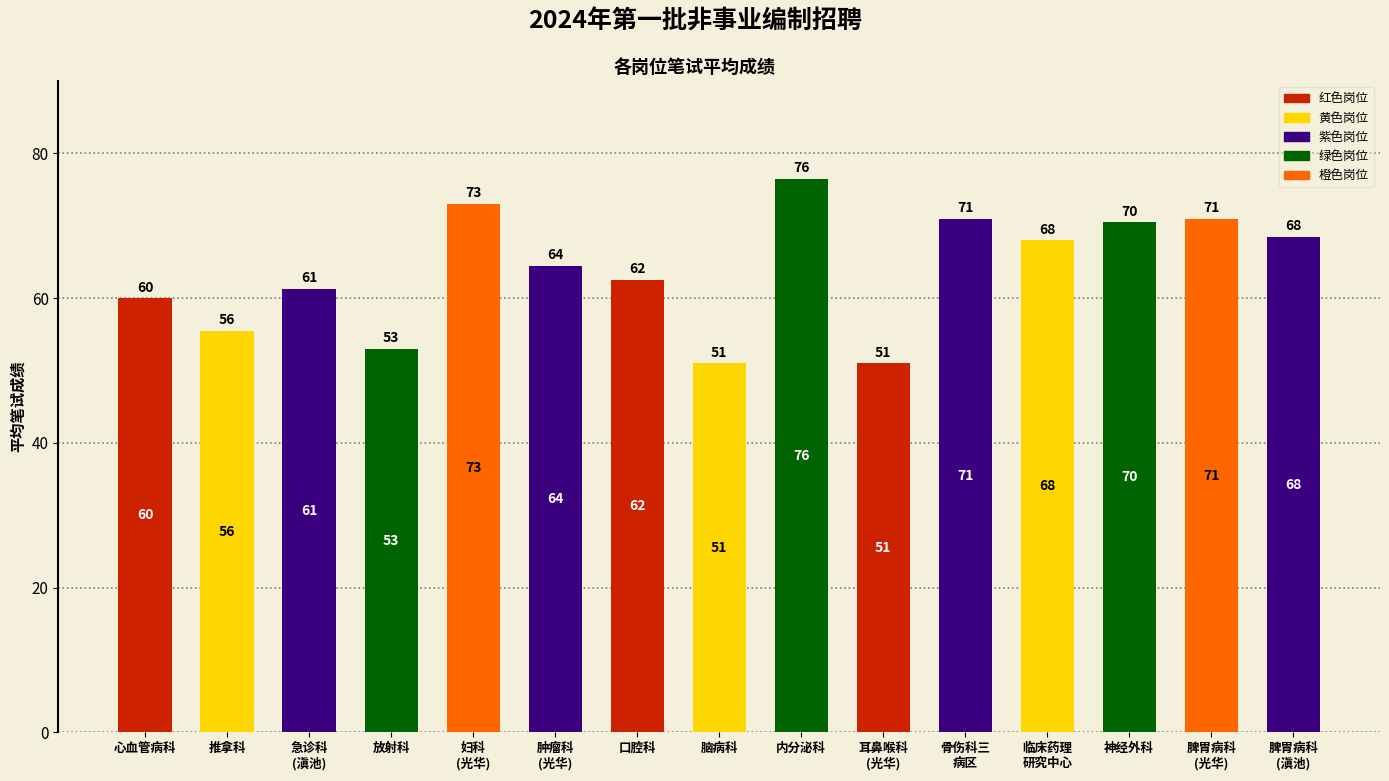

The value at 推拿科 is 88.9. True or false?

False